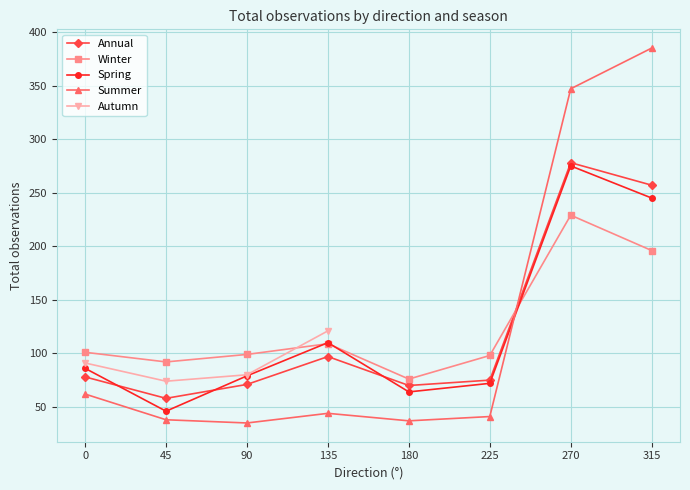

At how many categories does at least one series exceed 346?

2